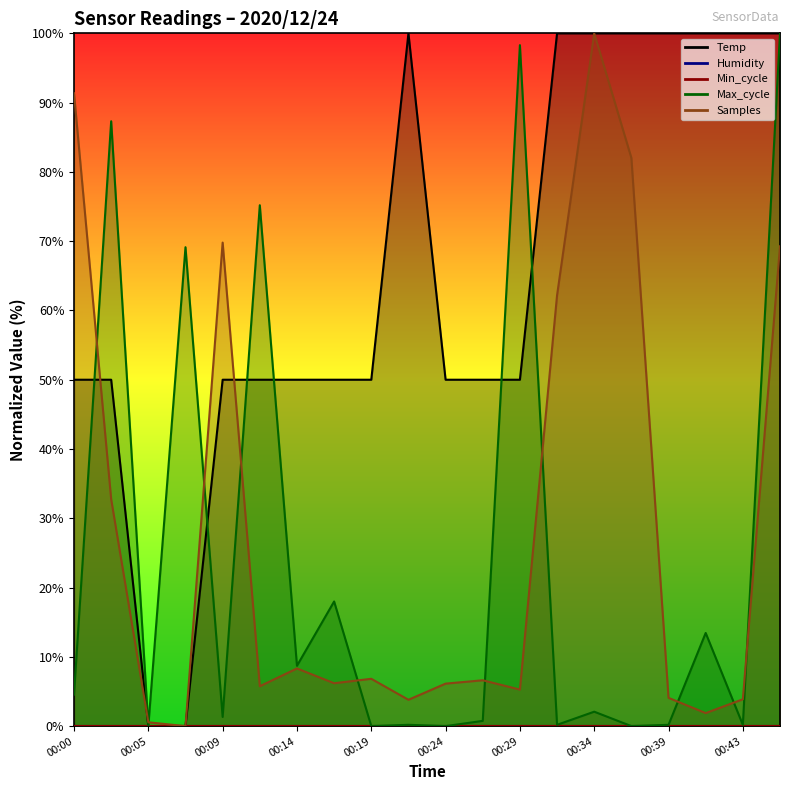

What is the difference between the maximum and second lowest values in the Samples series?

99.4